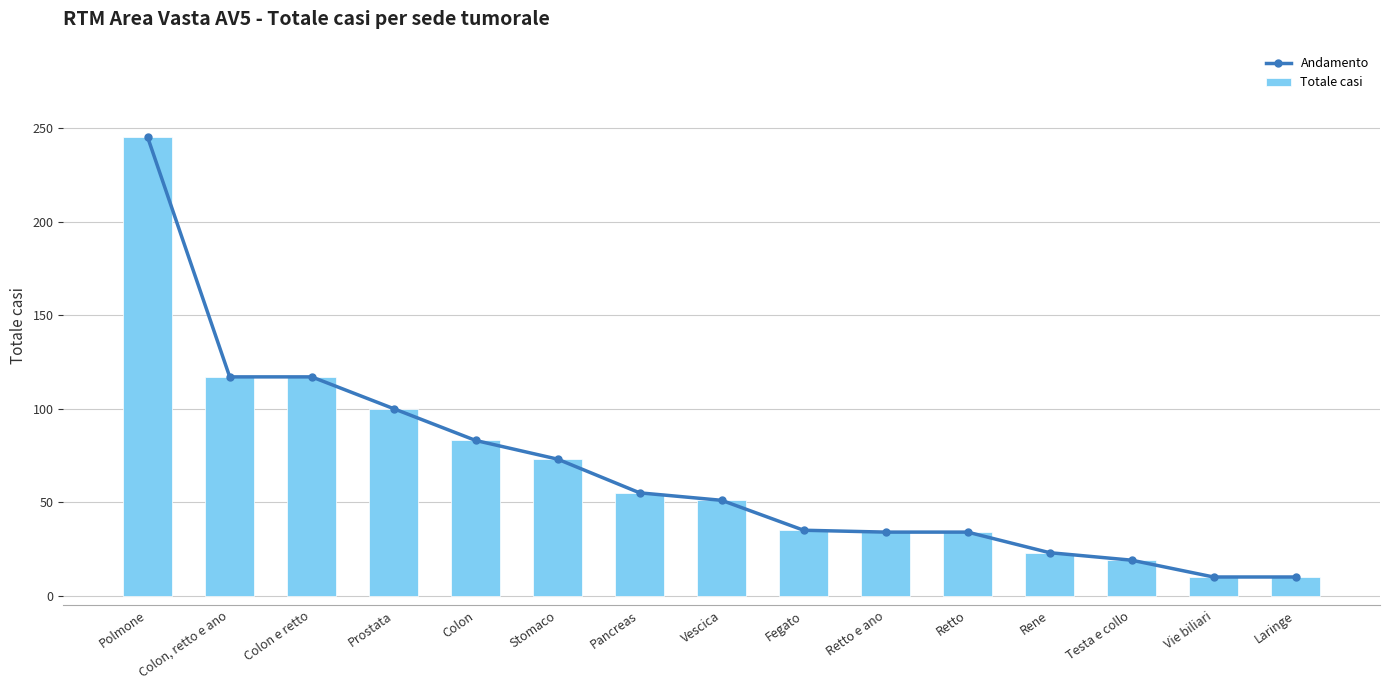

True or false: Totale casi has a value of 20 at Retto.

False